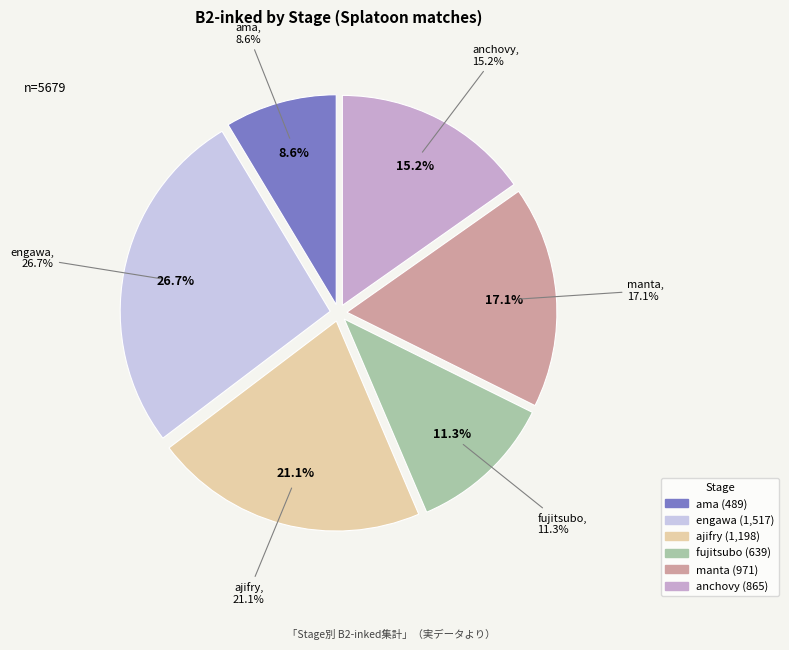

Is it true that engawa is 27% of the pie?

True